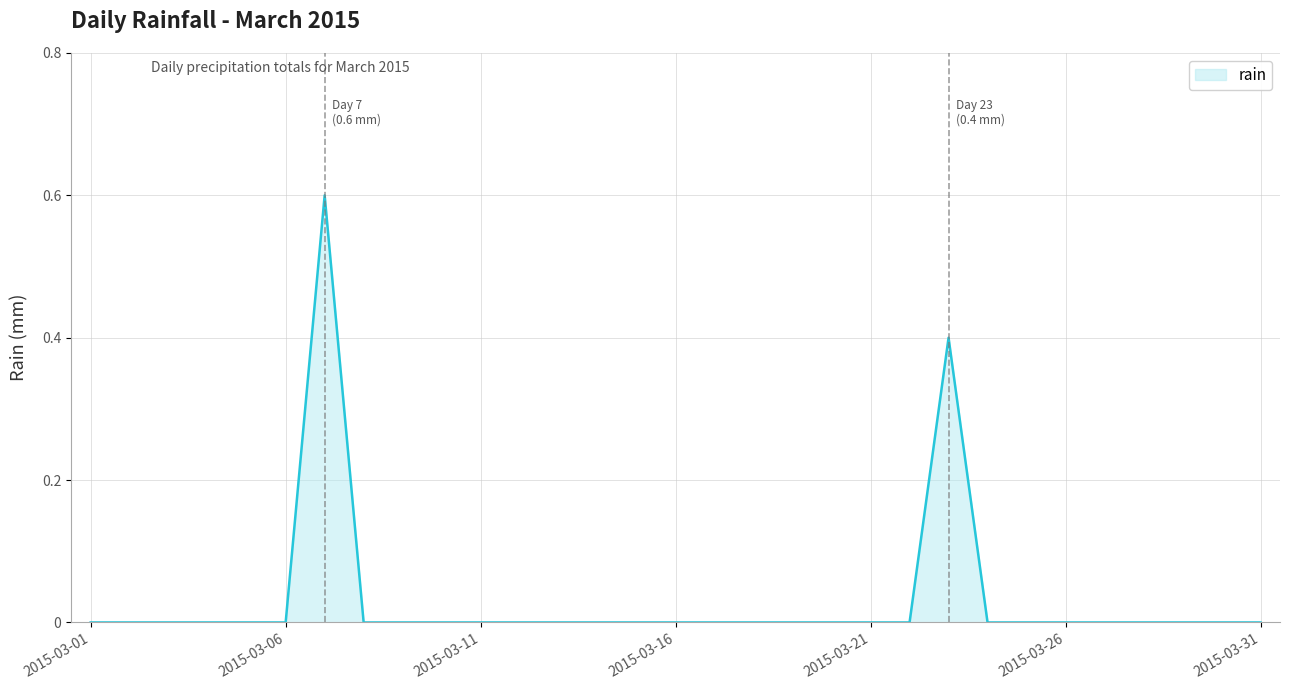

What is the greatest value displayed?

0.6